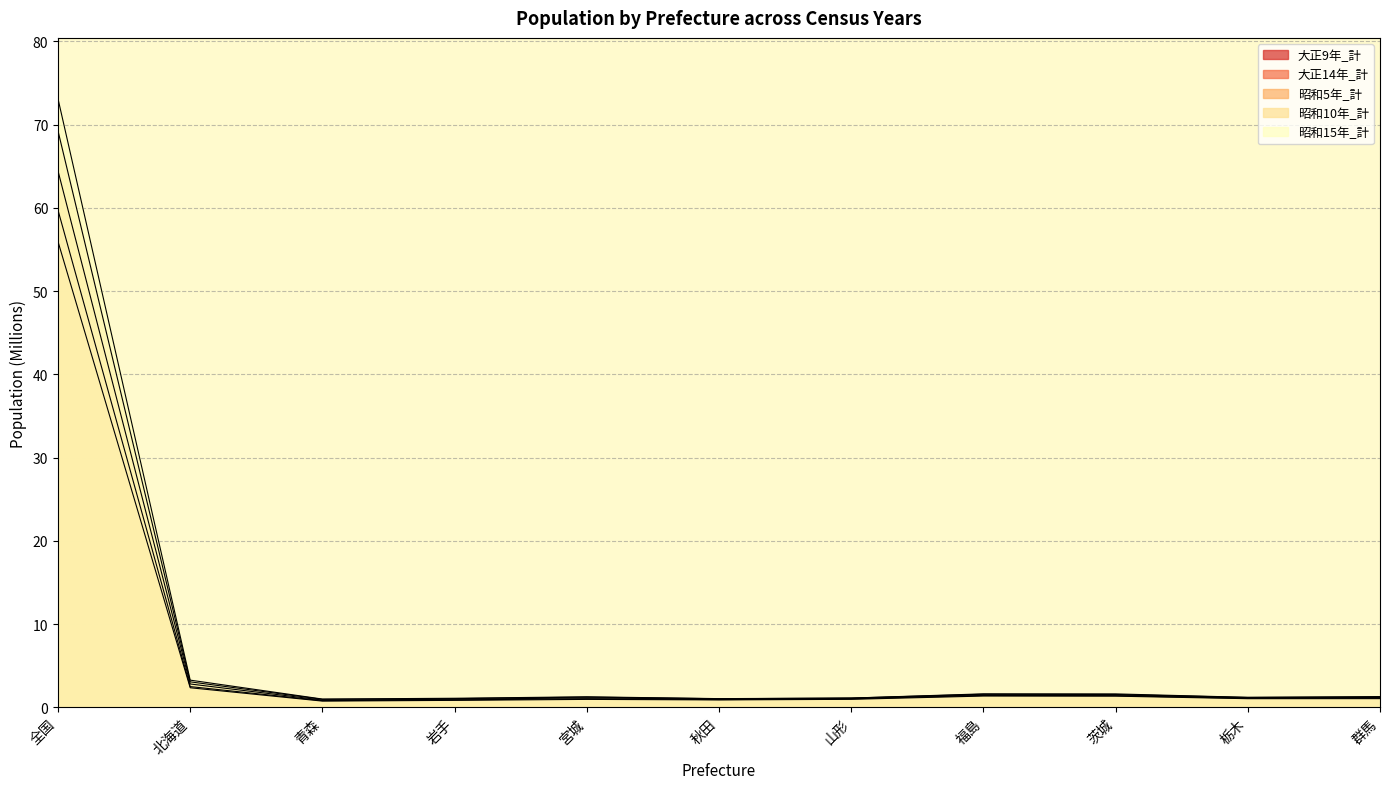

Which series changed the most between 全国 and 北海道?

昭和15年_計